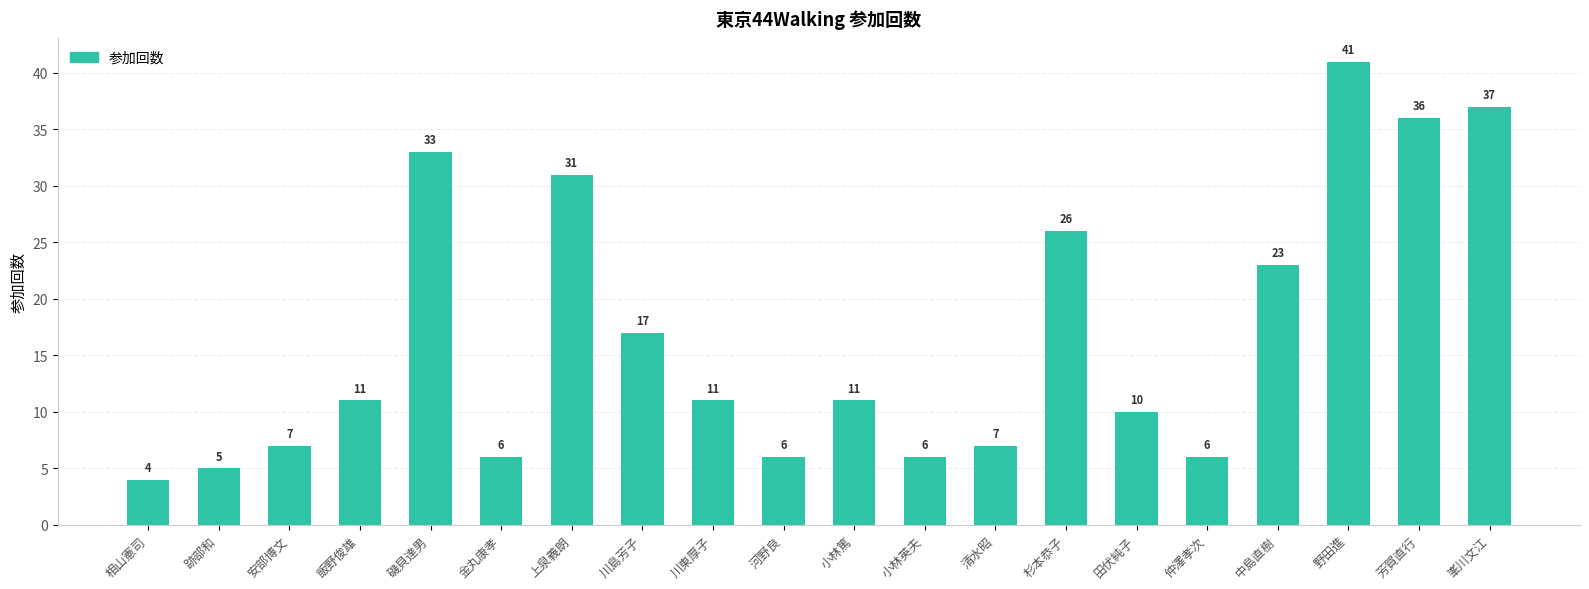

Is it true that the value at 安部博文 is 3?

False